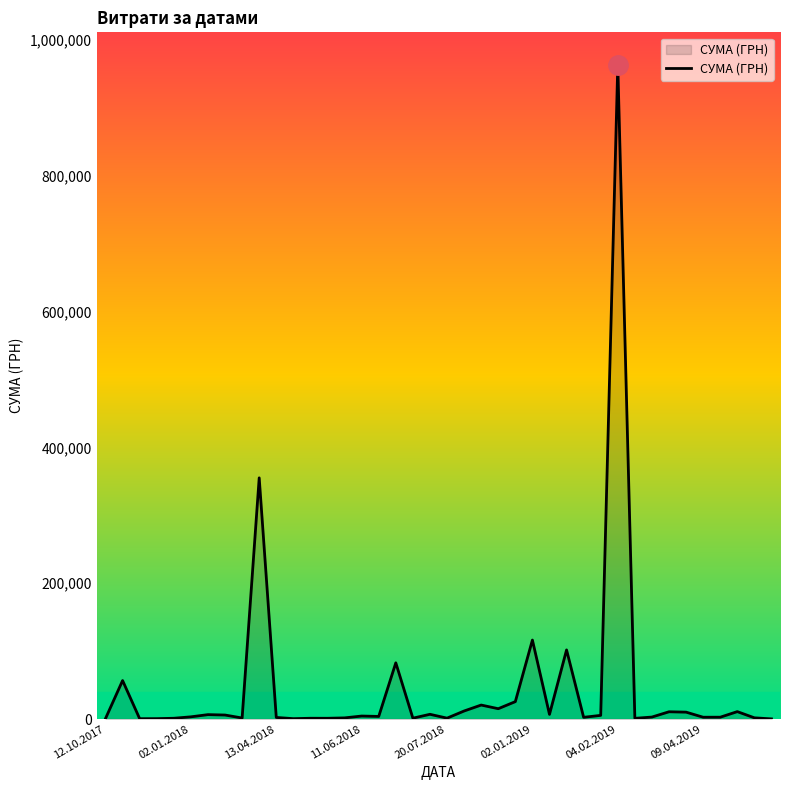

What is the greatest value displayed?

963233.5